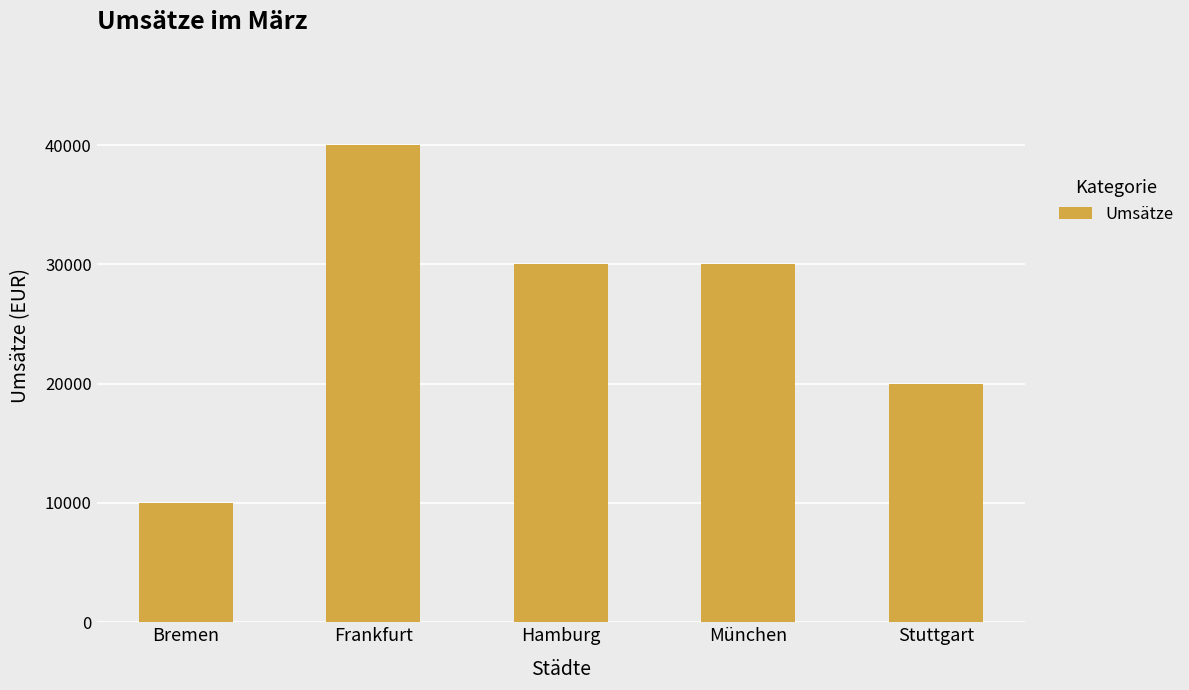

What is the difference between the values at Stuttgart and Hamburg?

10000